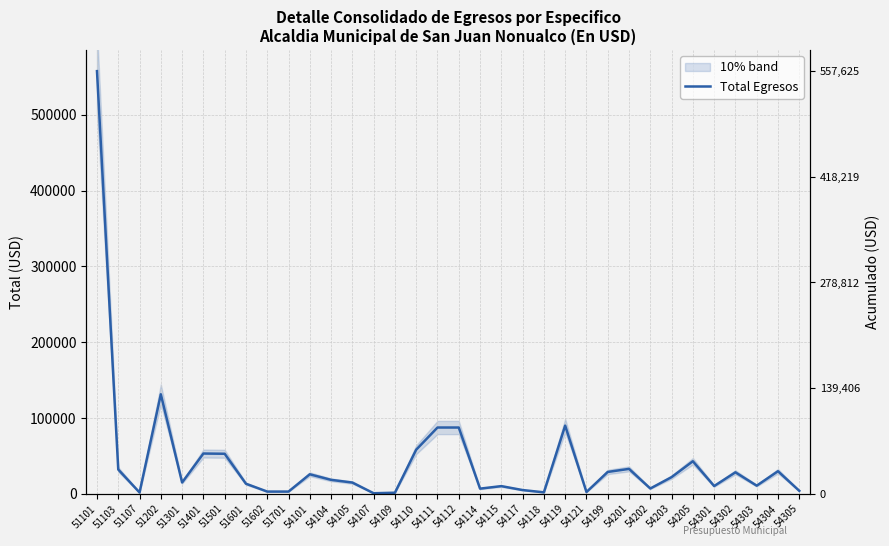

Between 51501 and 51301, which is larger?

51501